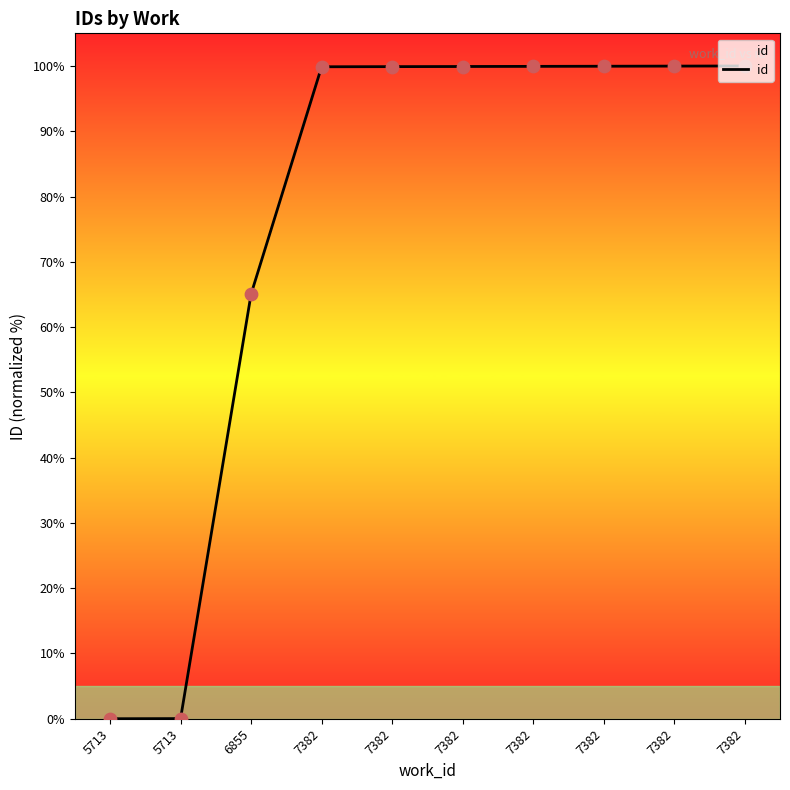

Between 7382 and 7382, which is larger?

7382